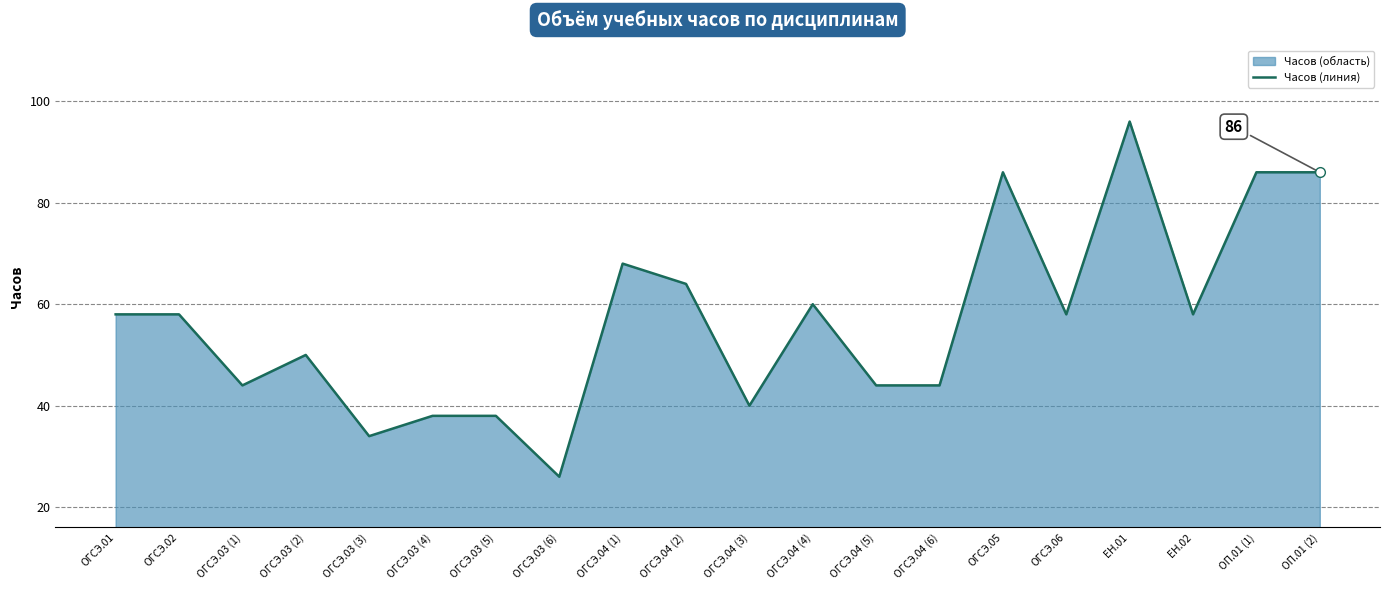

How many lines are shown in the chart?

1